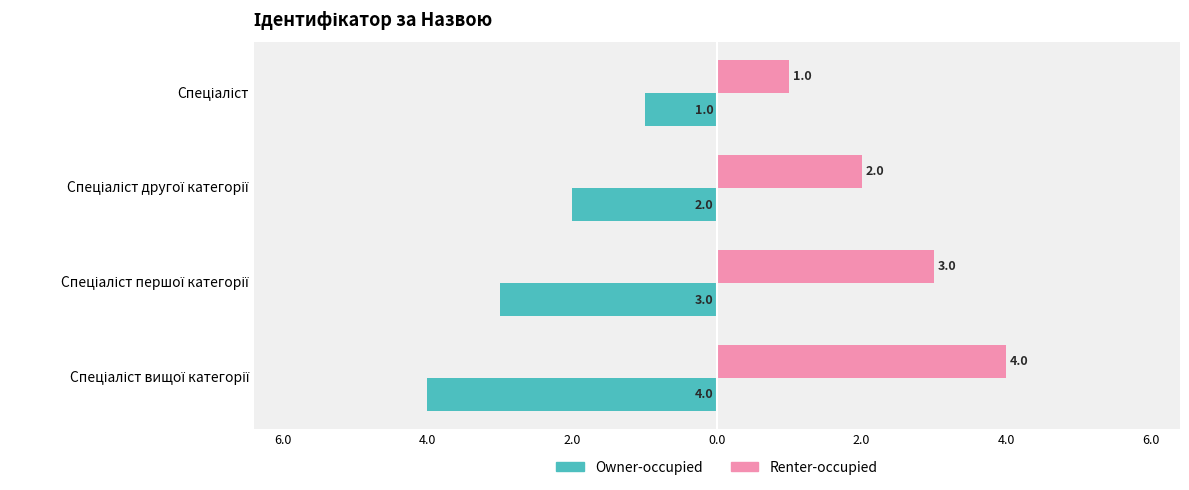

What are all the series names shown in the legend?

Owner-occupied, Renter-occupied